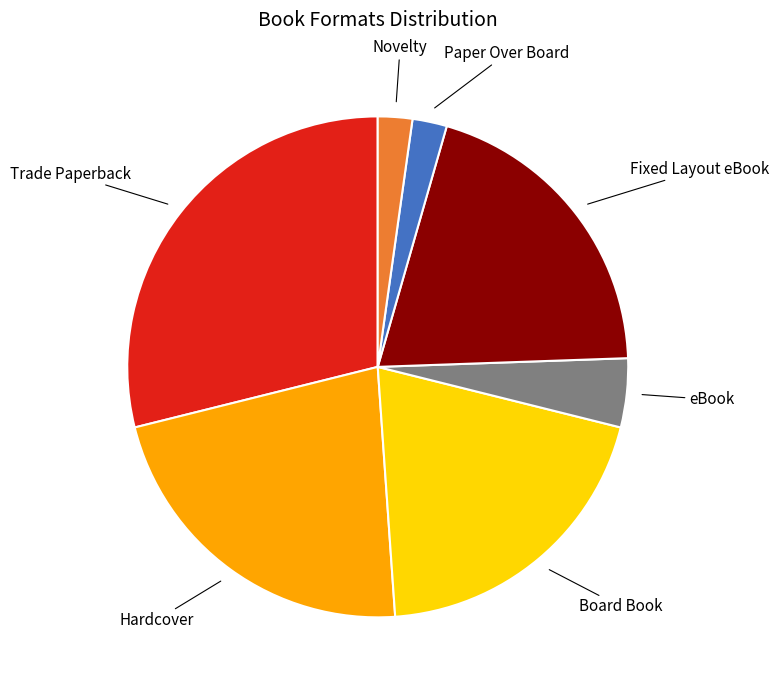

What is the largest slice in the pie chart?

Trade Paperback